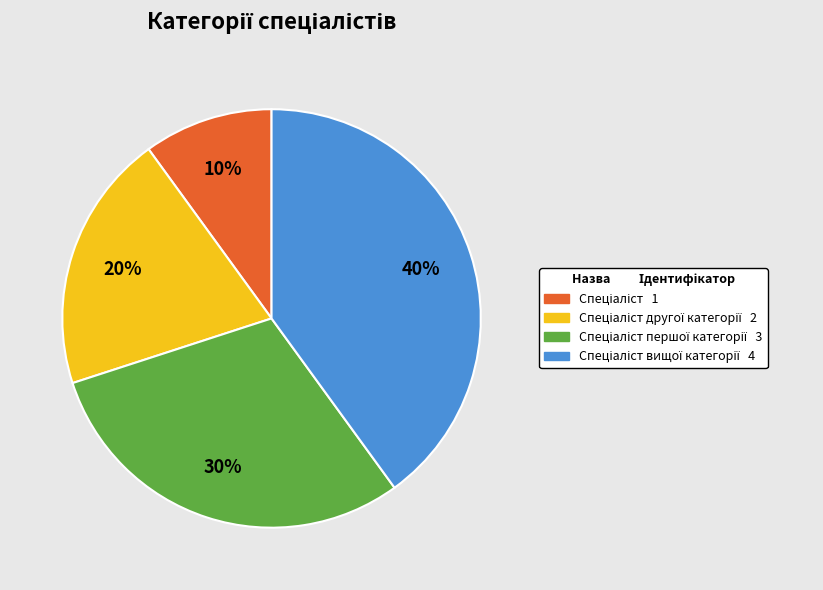

How many segments does this pie chart have?

4